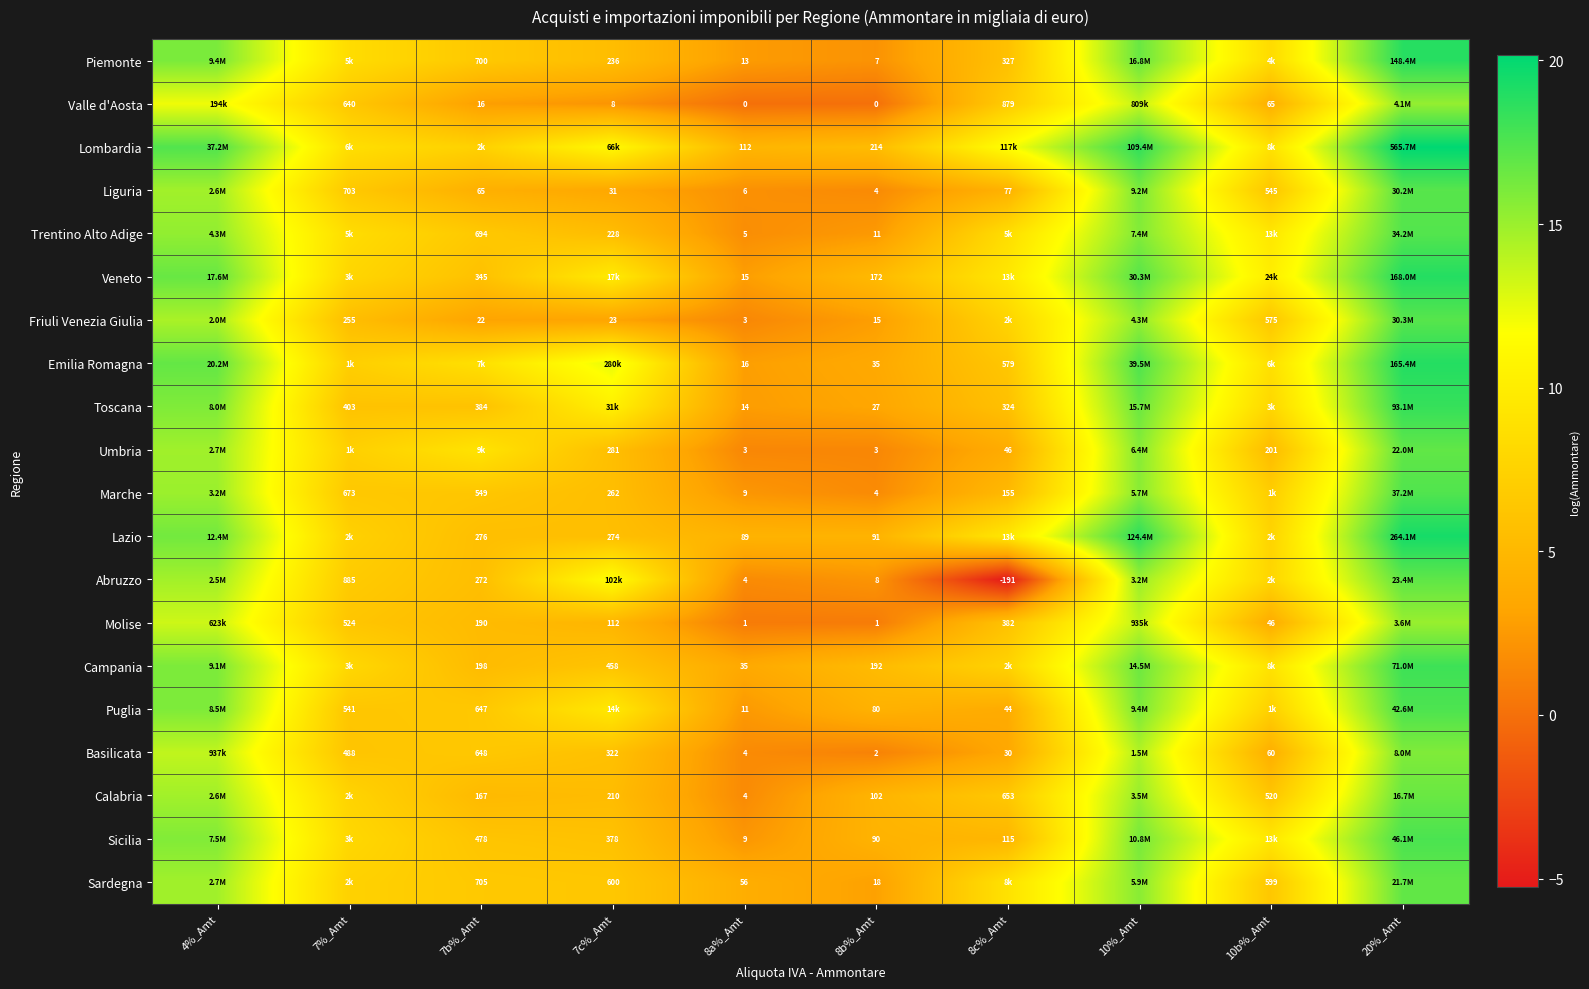

How many data points does each series have?

10